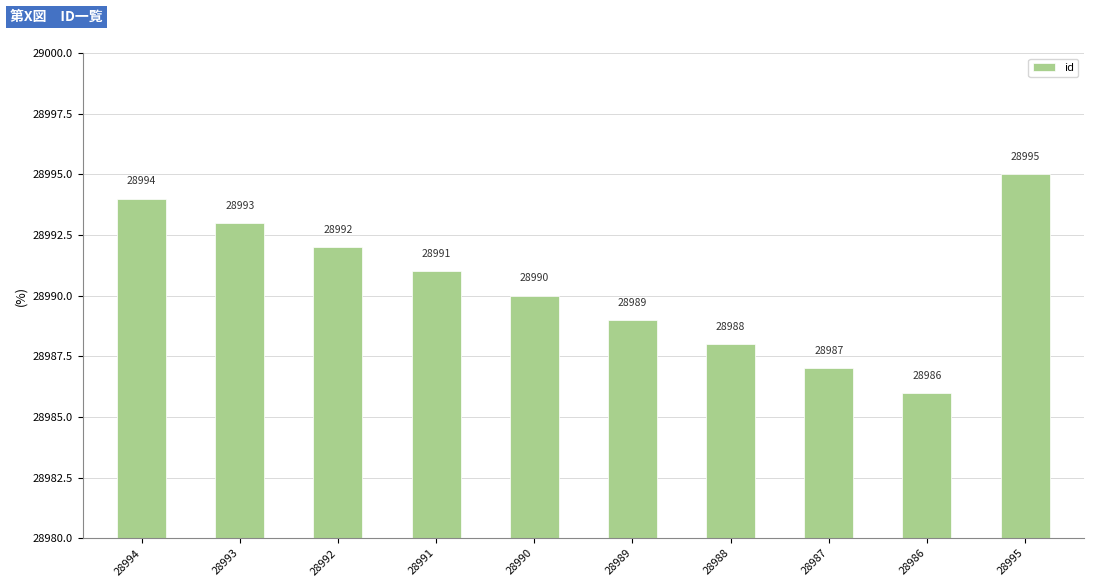

What is the value of the 6th bar from the left?

28989